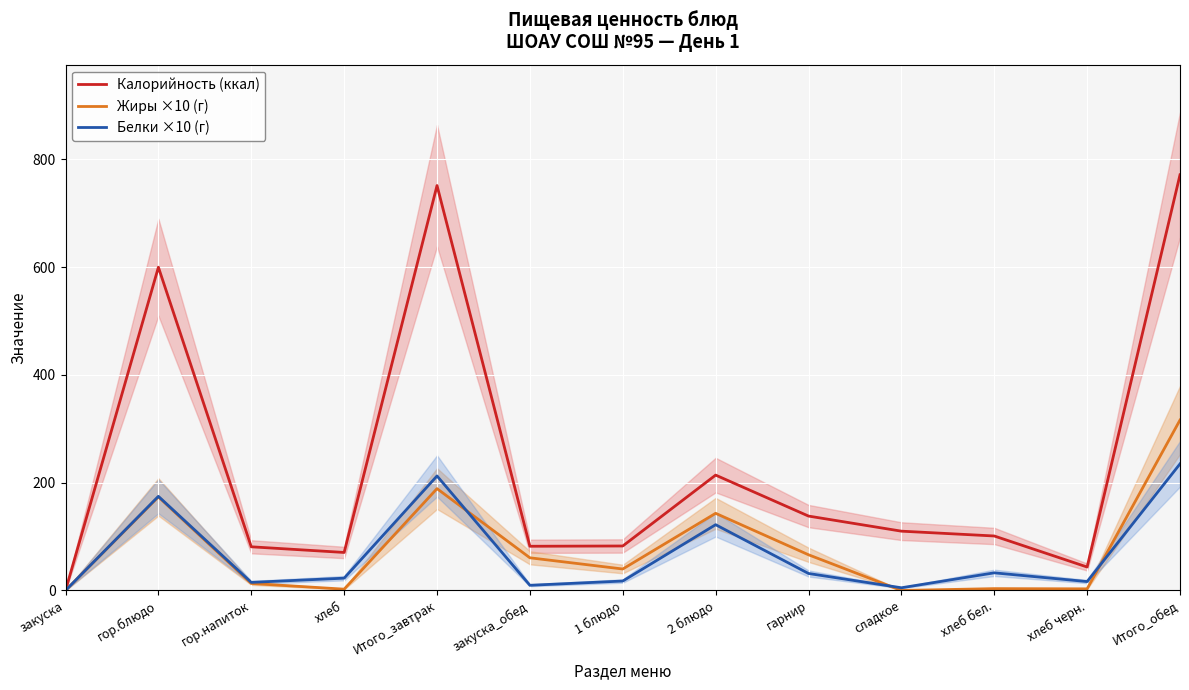

How many data points does each series have?

13